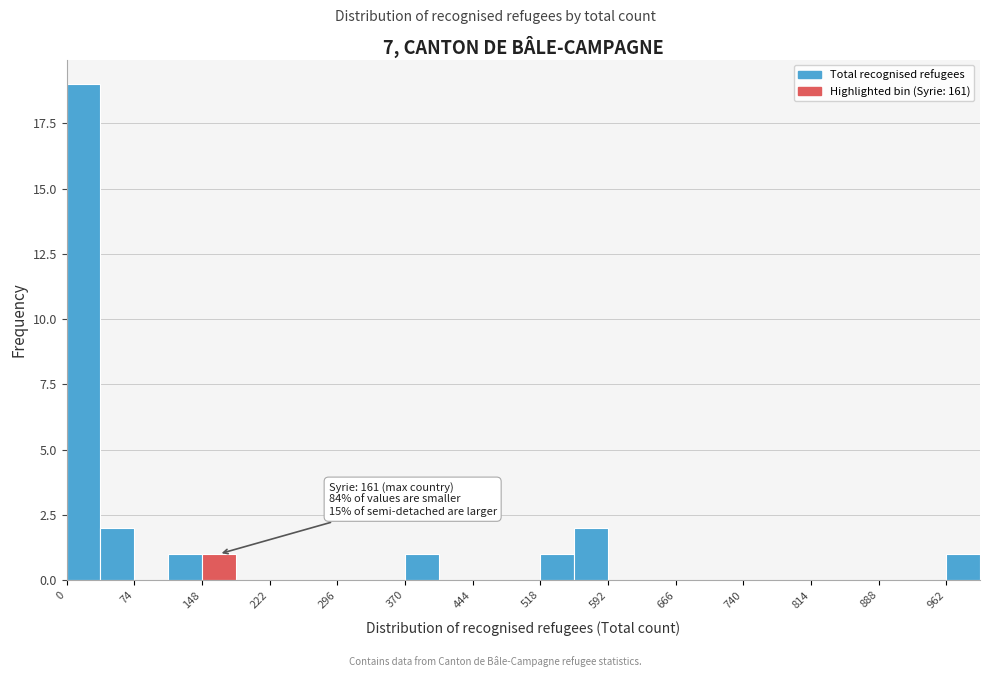

Read against the x-axis, roughly where is the centre of the tallest bar?

20